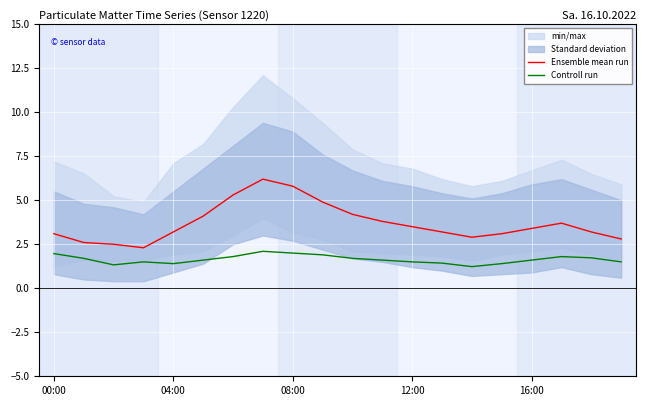

True or false: Ensemble mean run and Controll run cross at least once.

False